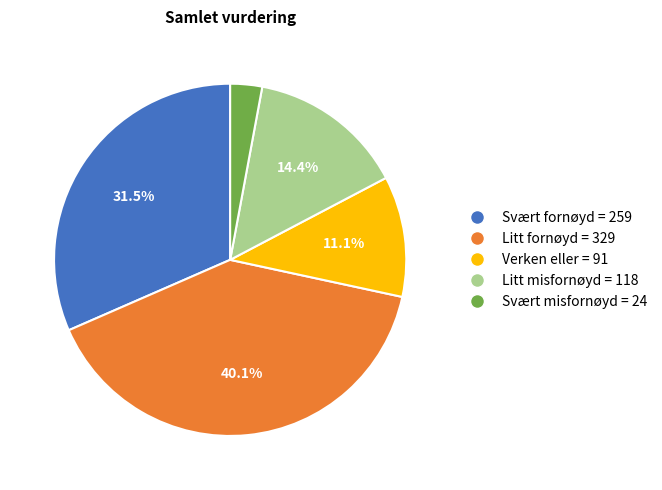

How many segments does this pie chart have?

5